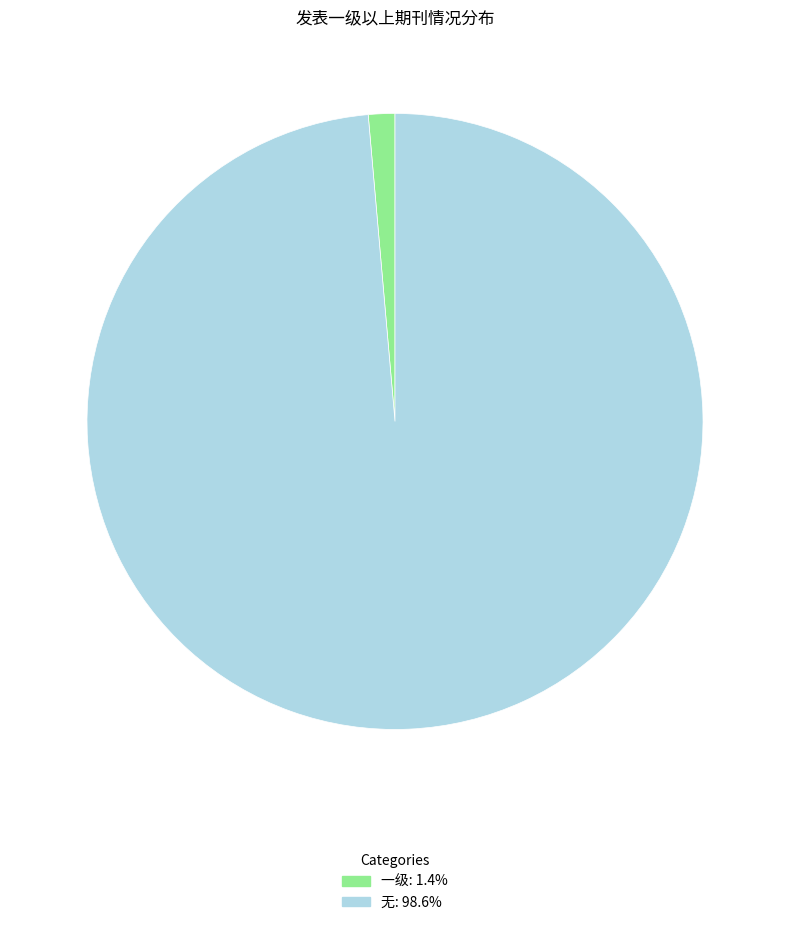

What is the largest slice in the pie chart?

无